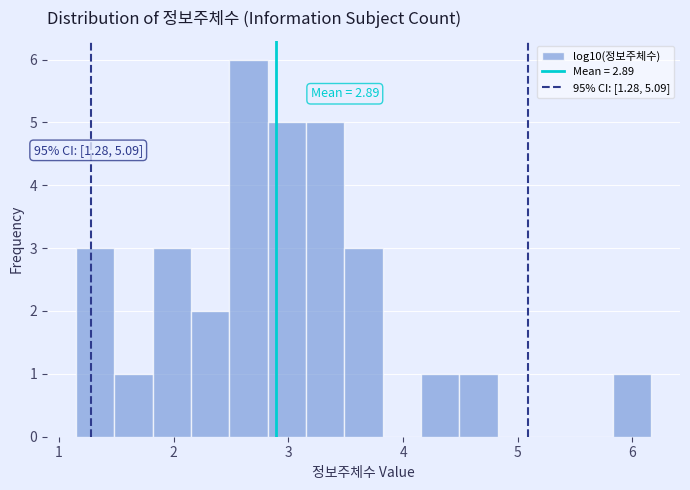

Read against the x-axis, roughly where is the centre of the tallest bar?

2.7